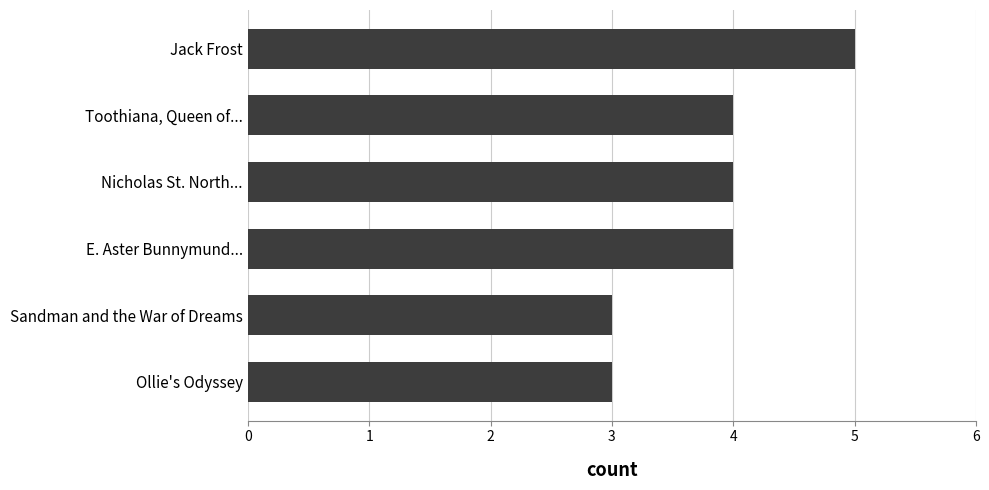

How many categories are shown in the chart?

6